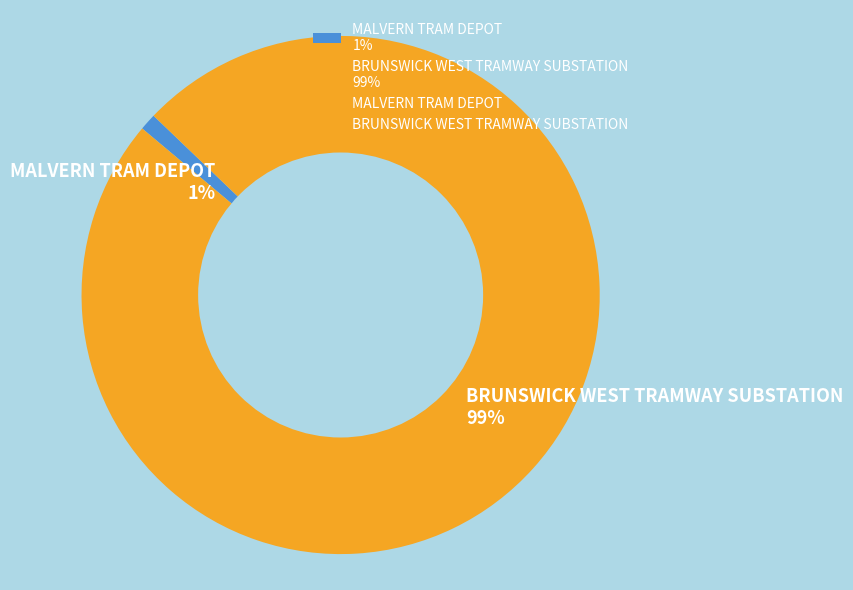

Which category has the biggest portion of the pie?

BRUNSWICK WEST TRAMWAY SUBSTATION